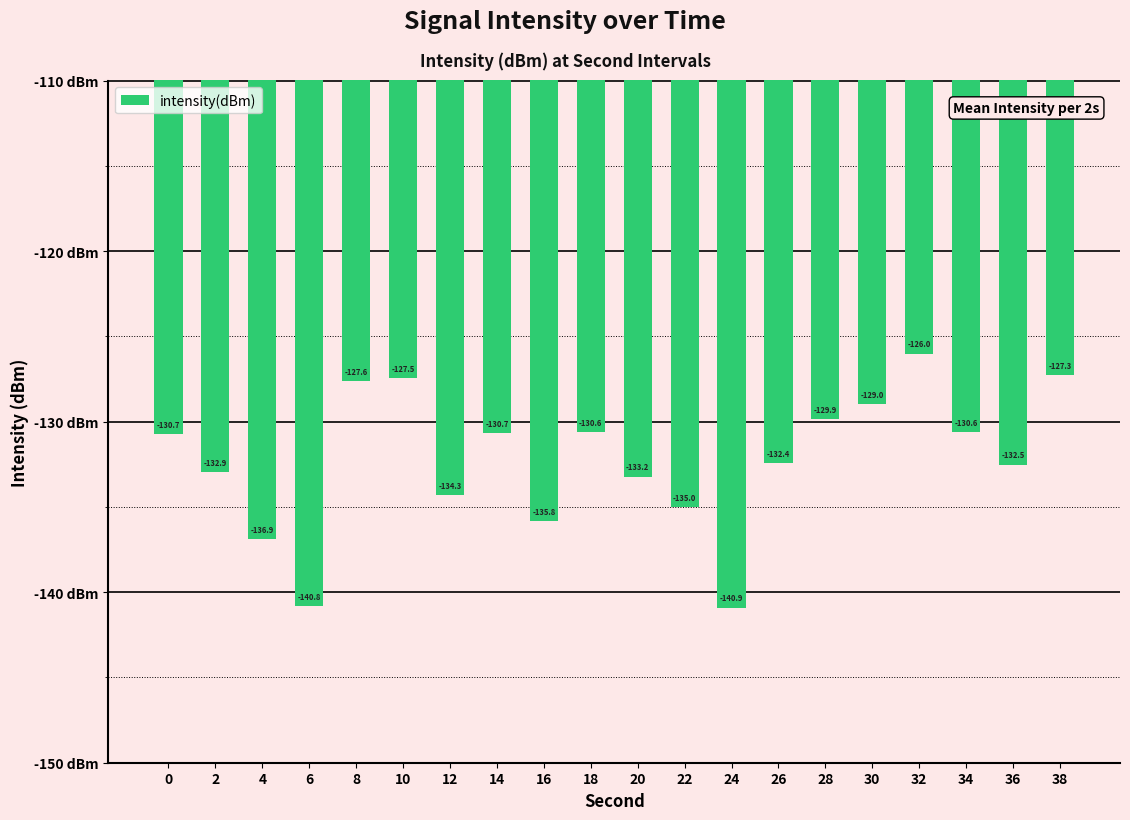

What is the value of the 4th bar from the left?

-140.8